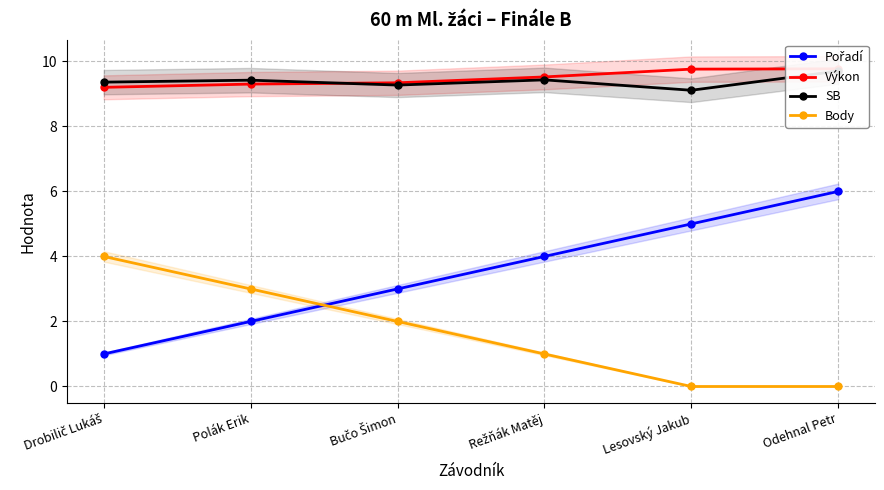

Is the value of Pořadí at Polák Erik greater than the value of Výkon at Lesovský Jakub?

No